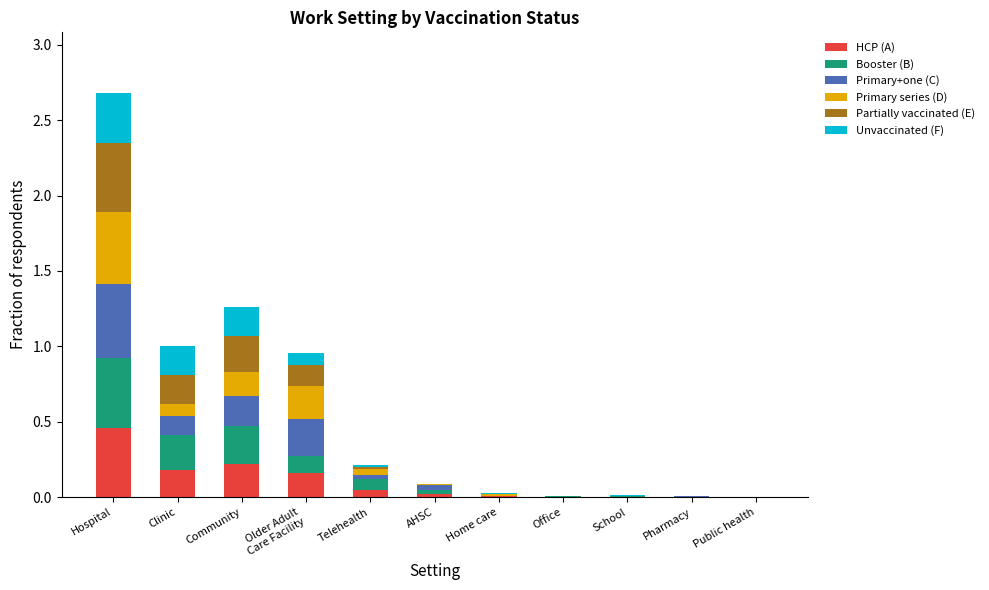

At which category is the sum across all series the highest?

Hospital